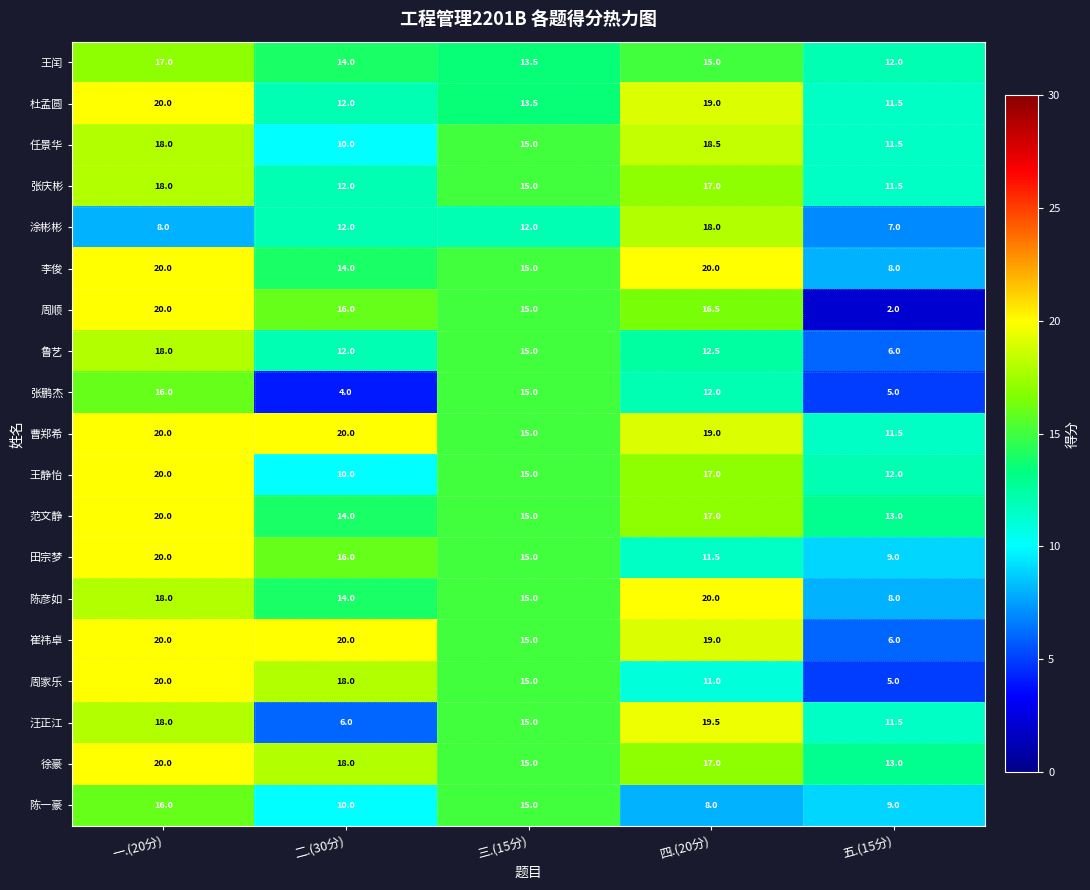

Which series has the widest spread of values?

周顺